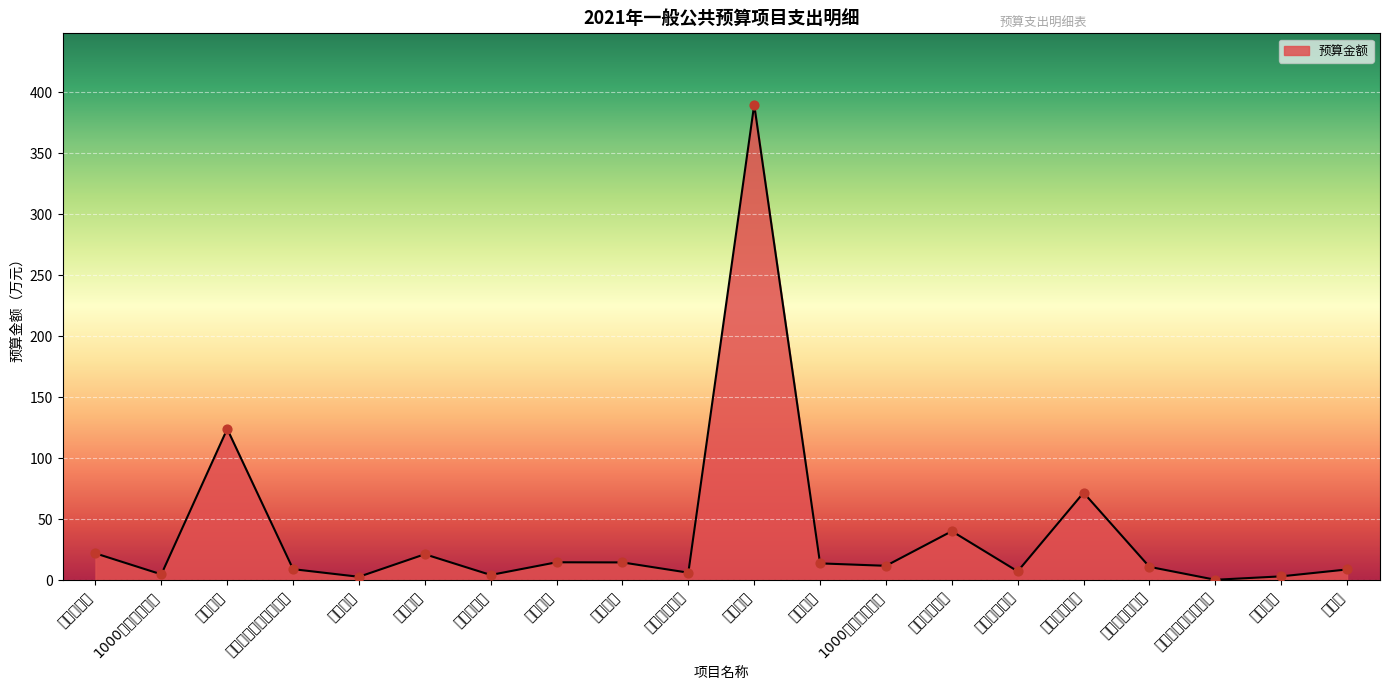

Approximately how many times larger is the value at 义务兵优待 compared to 村干部养老保险?

0.4